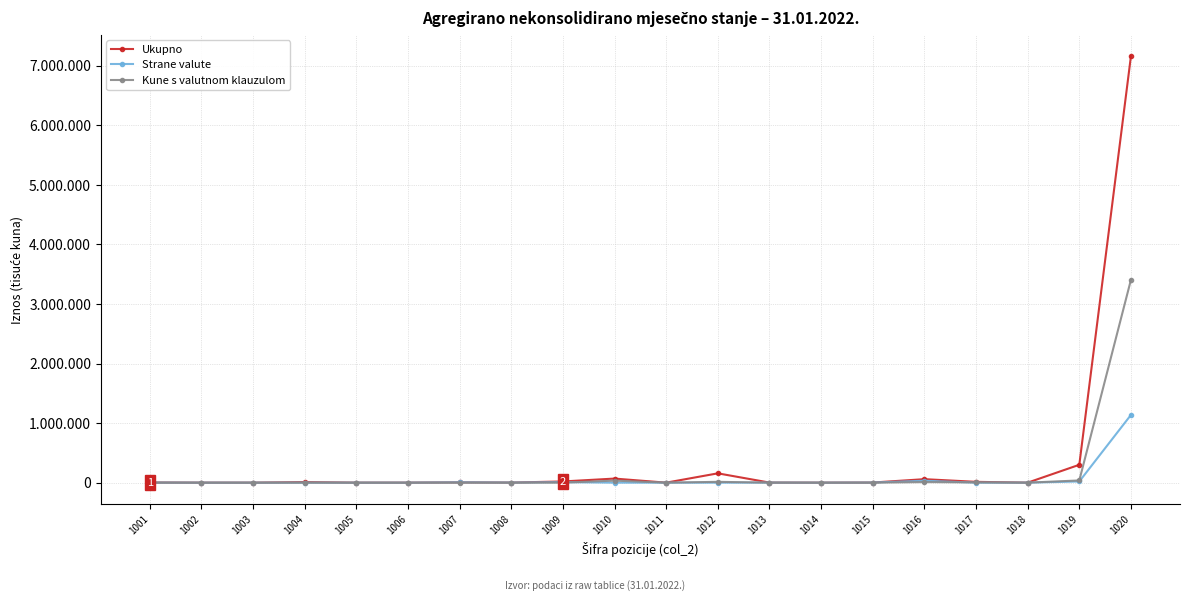

What is the value of the Strane valute point at the 1st from the left?

1435